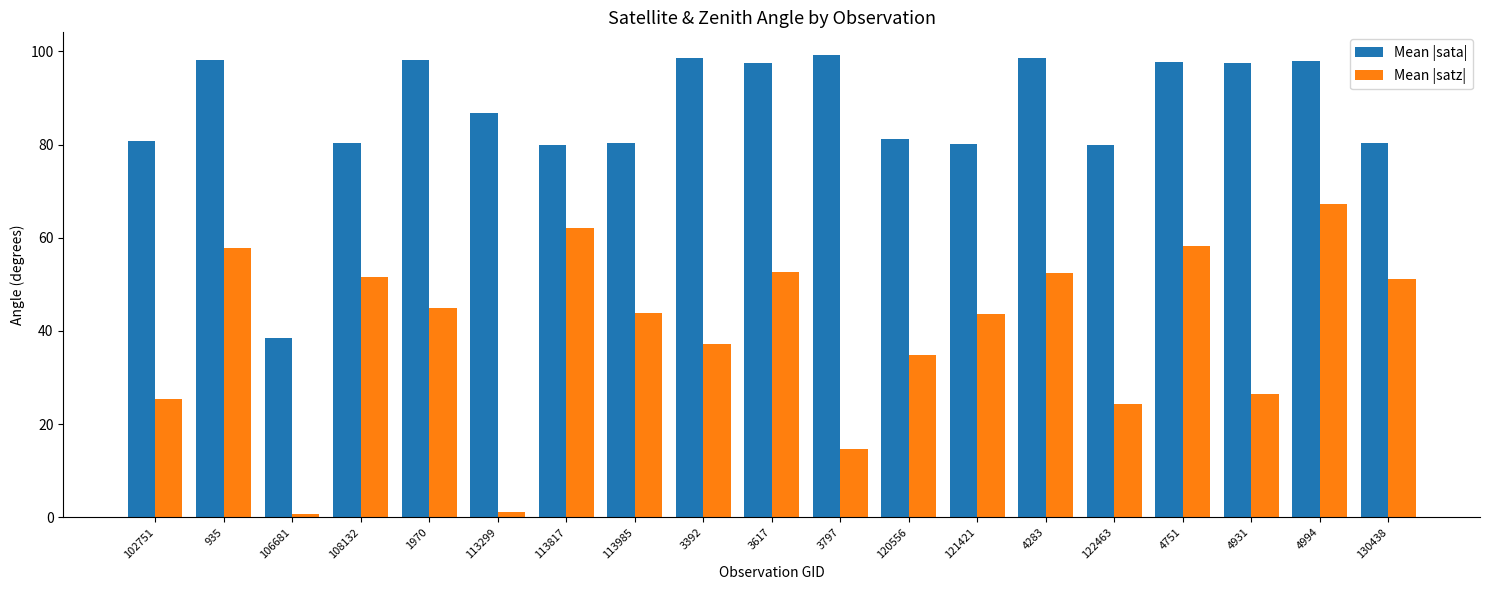

Is the value of Mean |satz| at 102751 greater than the value of Mean |sata| at 4931?

No